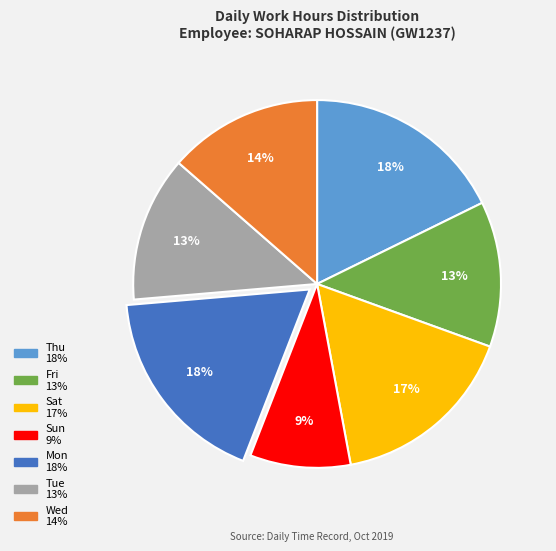

Is there a majority slice in this chart?

No